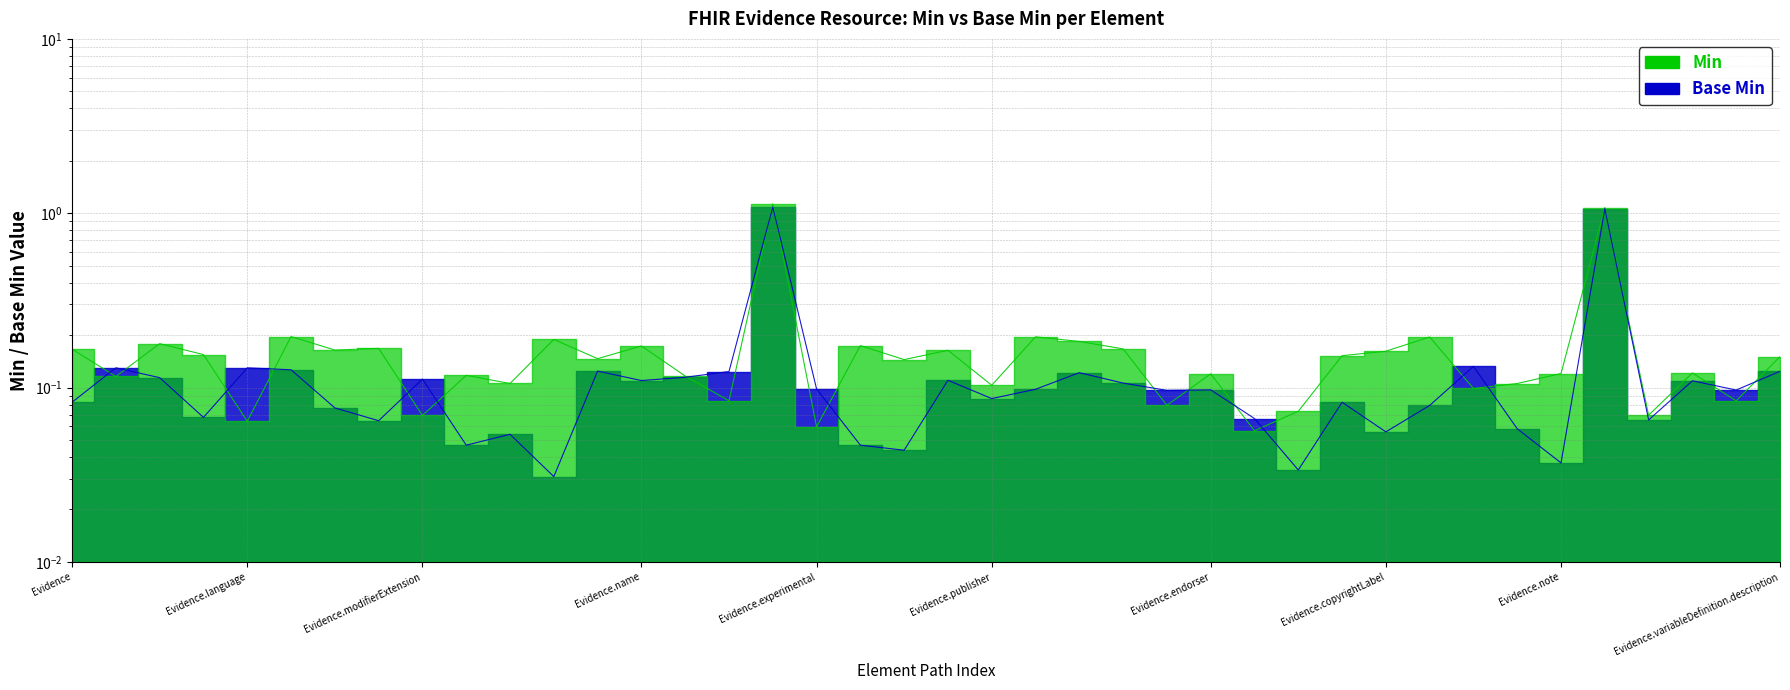

How many series are shown in this chart?

2